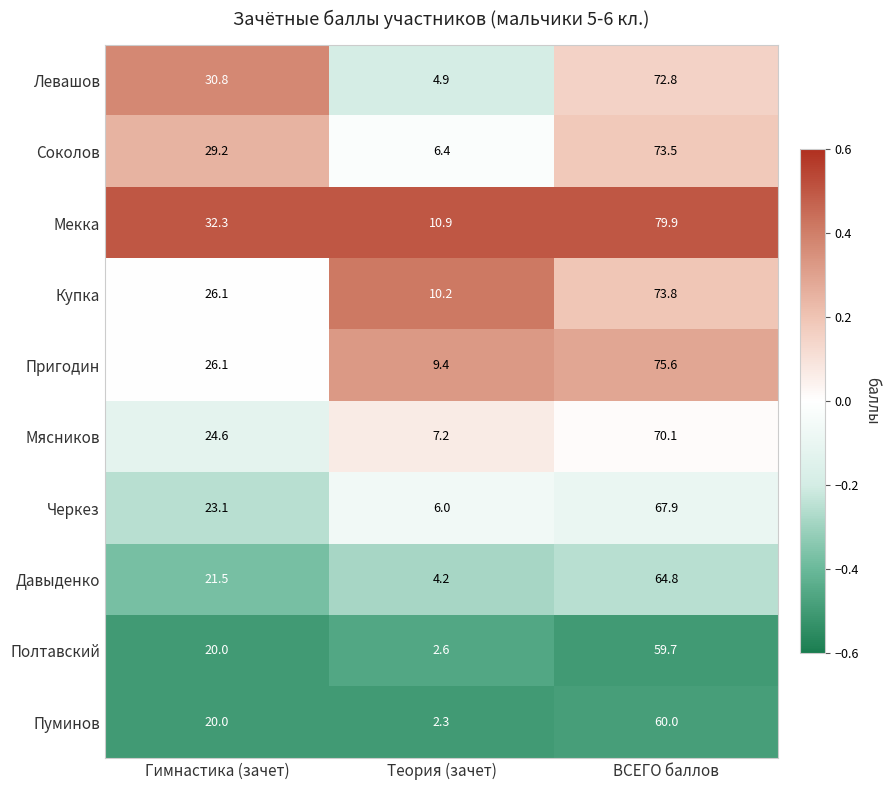

What is the lowest value of the Купка series?

10.2